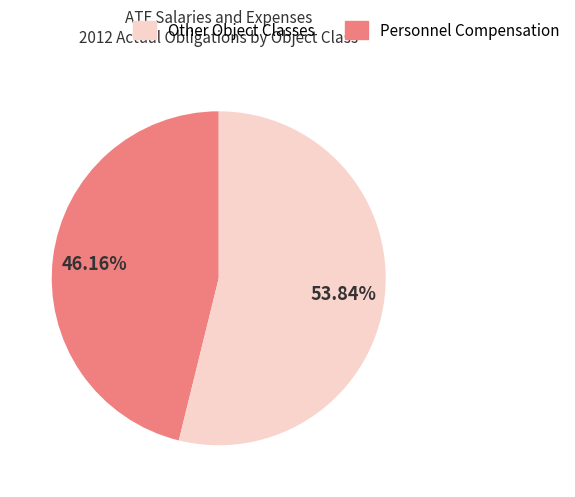

Does any single category account for the majority?

Yes